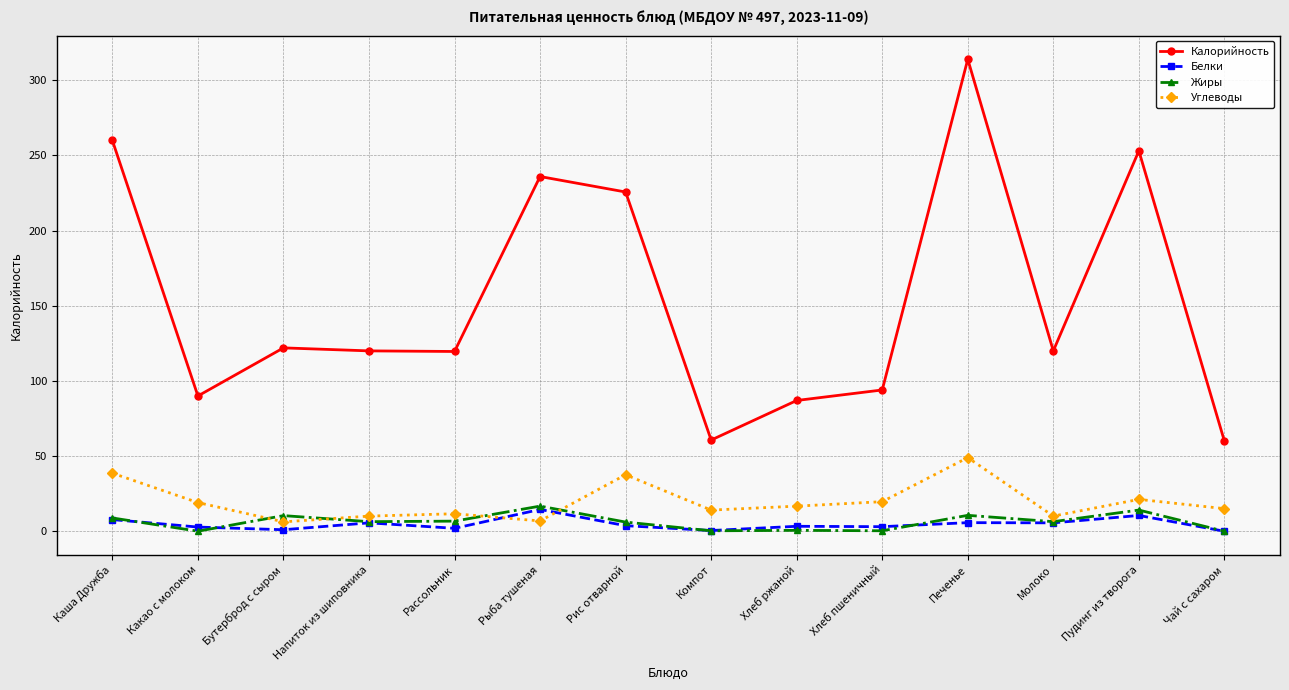

What is the minimum value for Калорийность?

60.0